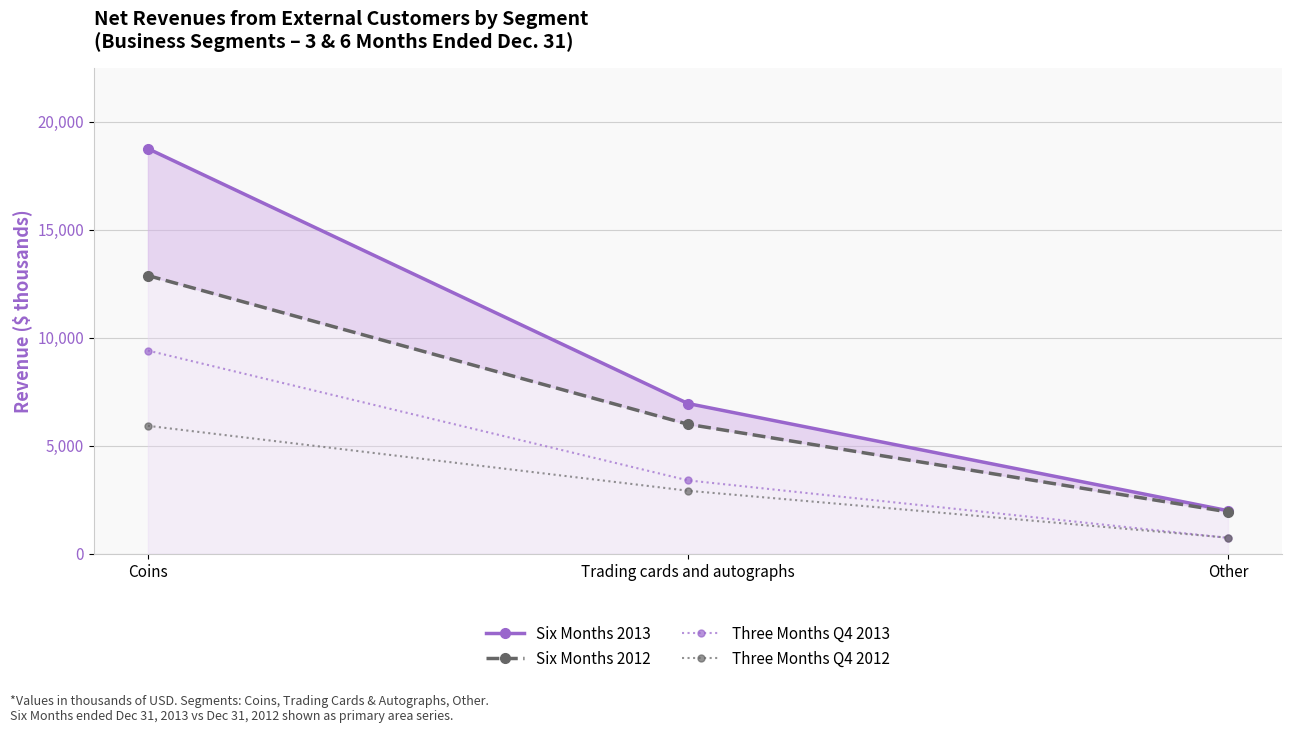

What value does the Three Months Q4 2013 series have at Trading cards and autographs, to the nearest 50?

3400